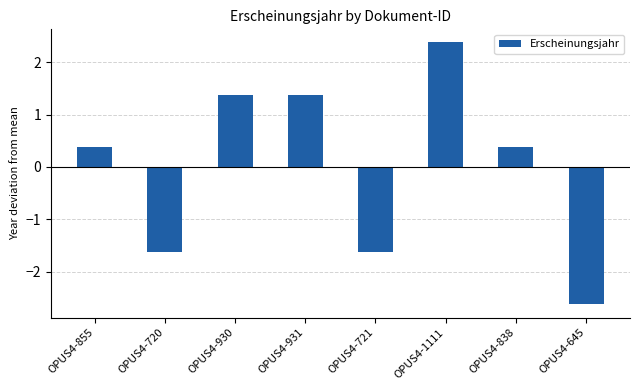

What position from the right is OPUS4-931?

5